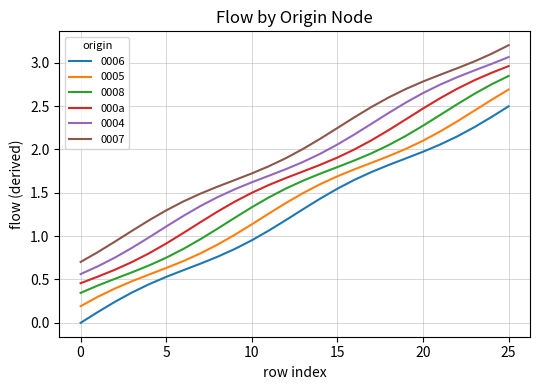

What is the maximum value shown in the chart?

3.2